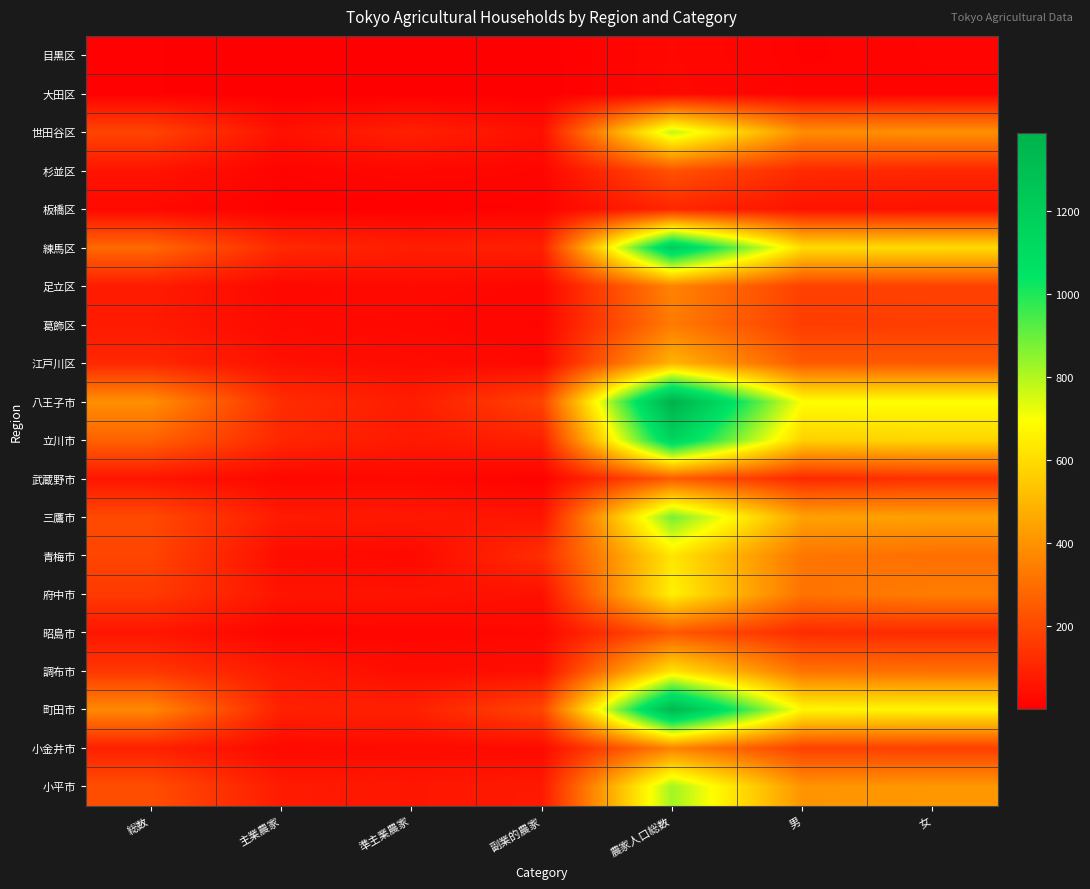

Between 総数 and 副業的農家, which is larger?

総数